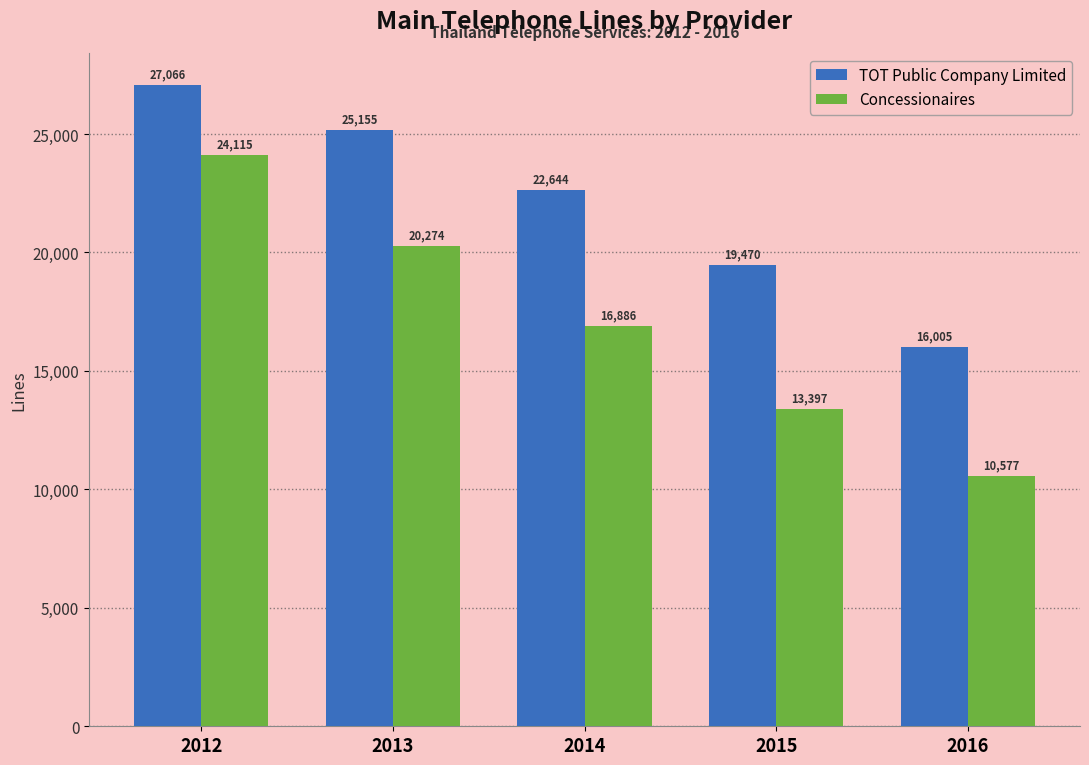

The value of Concessionaires at 2012 is 24115. True or false?

True